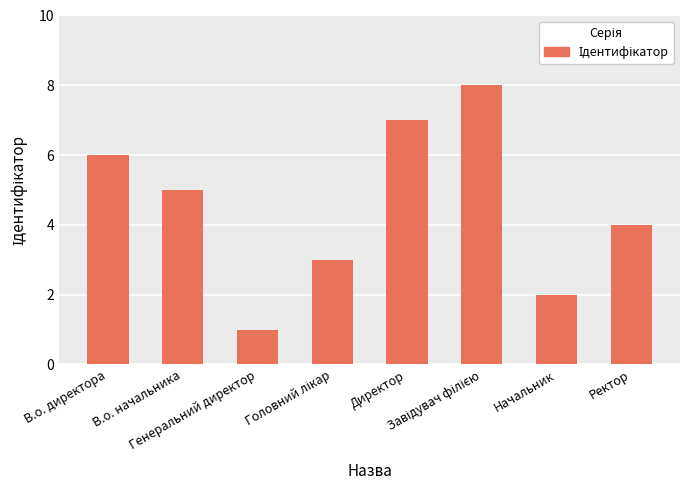

The chart shows a value of 4 at Ректор. True or false?

True